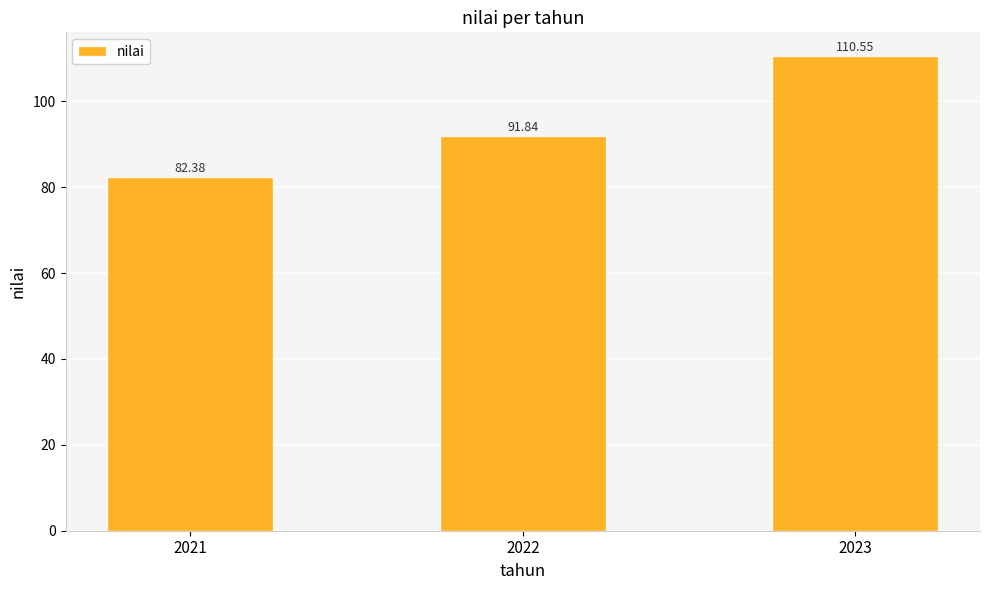

List the labels in order of value, largest first.

2023, 2022, 2021